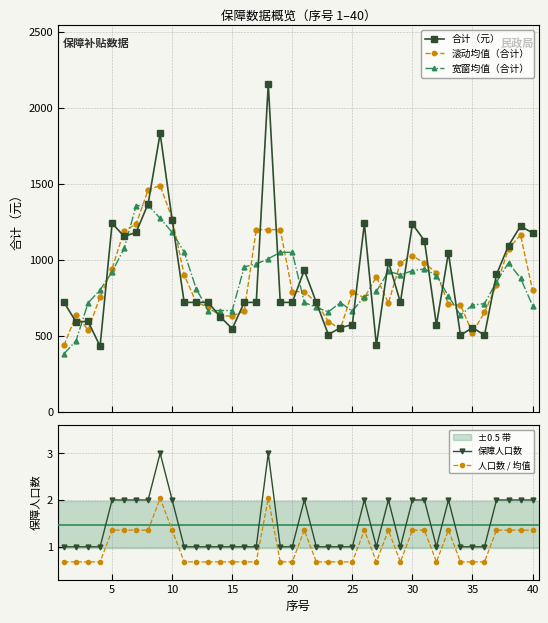

Is it true that 人口数 / 均值 equals 0.2 at 20?

False